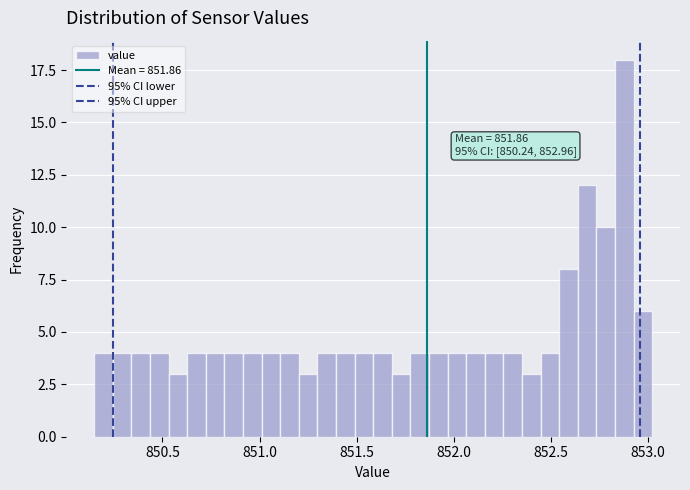

Around what value on the x-axis is the tallest bar? Give the approximate position of its centre, as read against the axis.

852.90